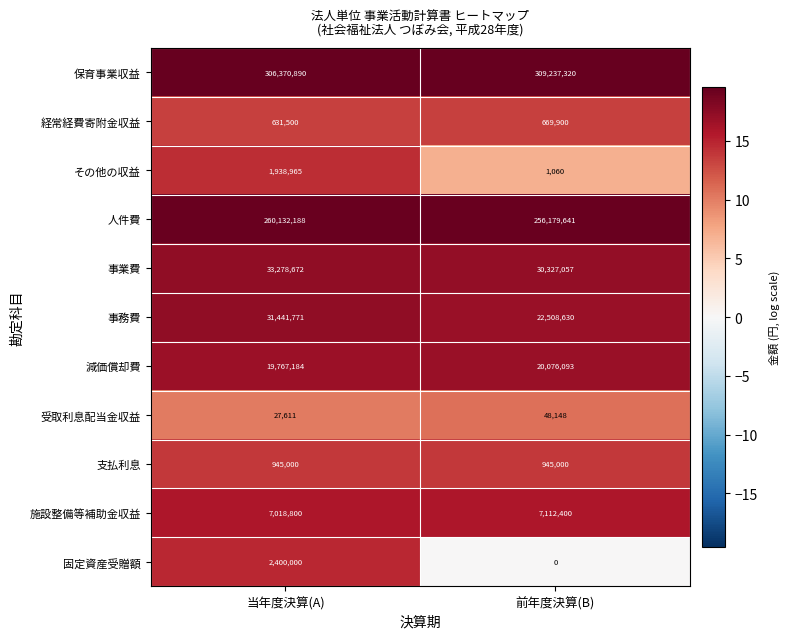

What is the greatest value displayed?

309237320